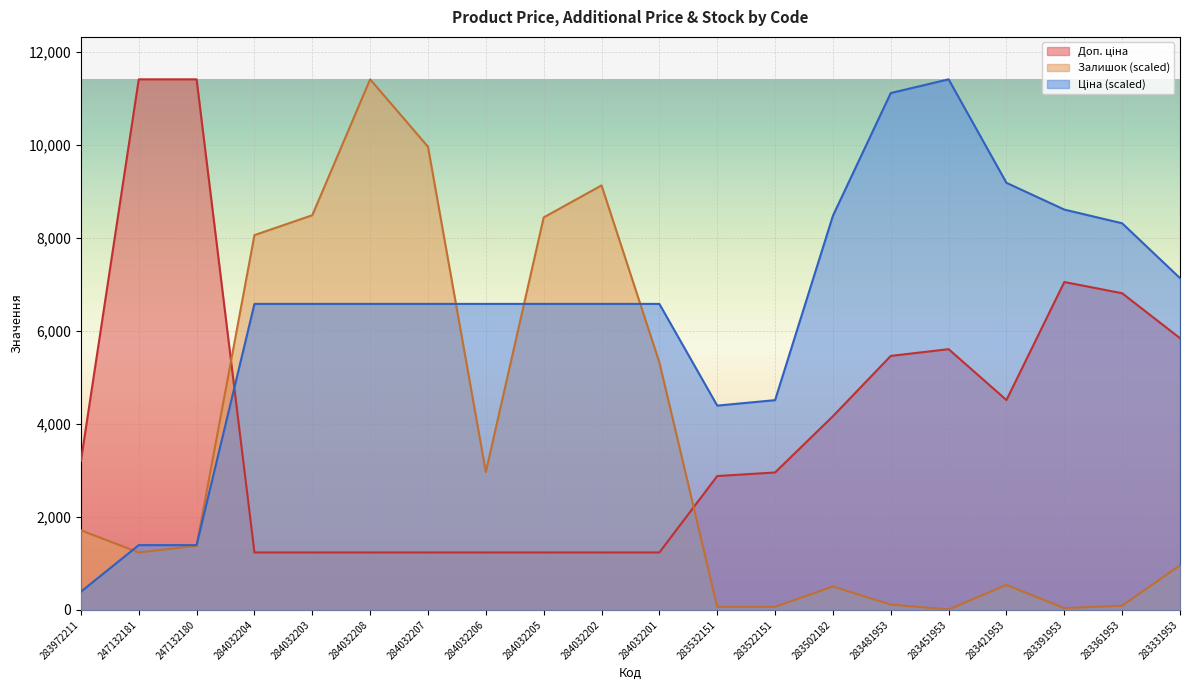

Is the value of Ціна at 247132180 greater than the value of Доп. ціна at 283421953?

No